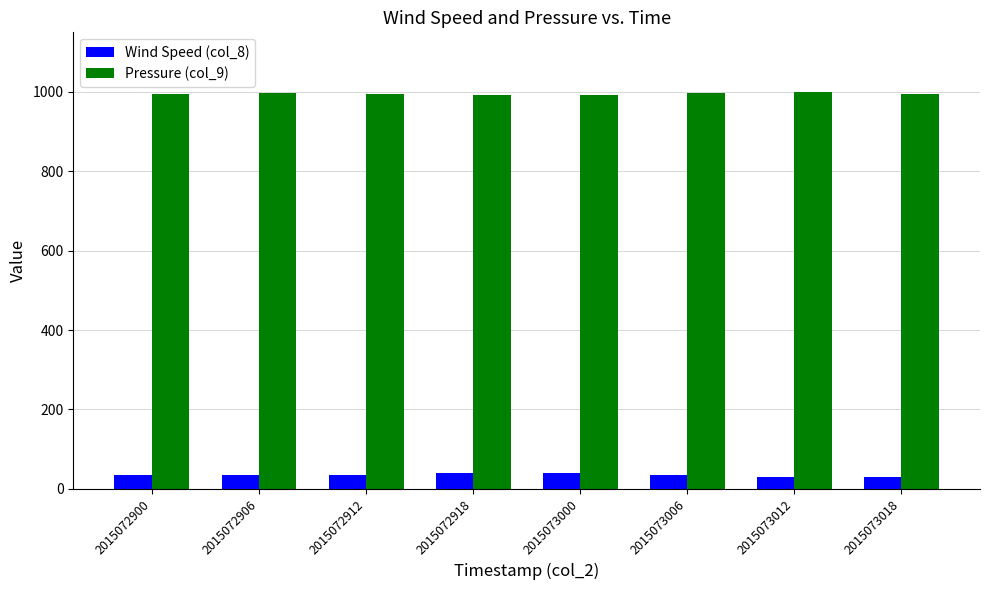

What is the total value across all series at 2015072912?

1029